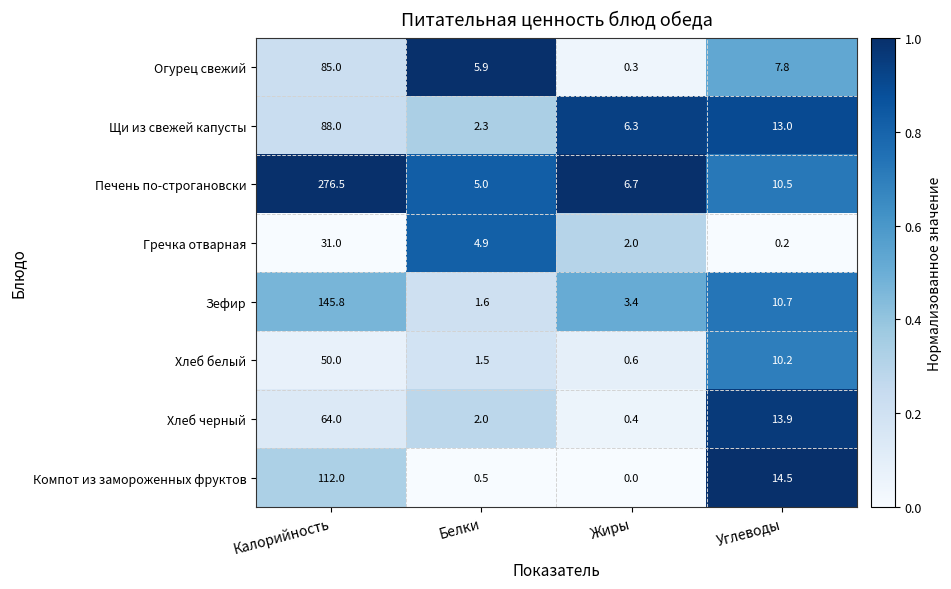

At how many categories does at least one series exceed 0?

4